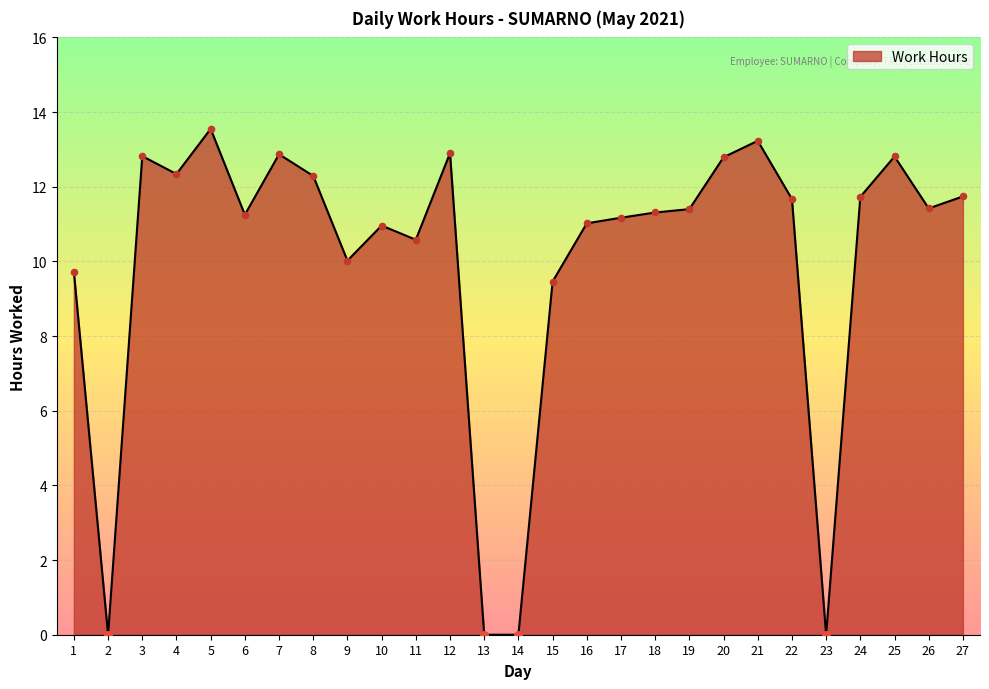

Approximately how many times larger is the value at 21 compared to 6?

1.2